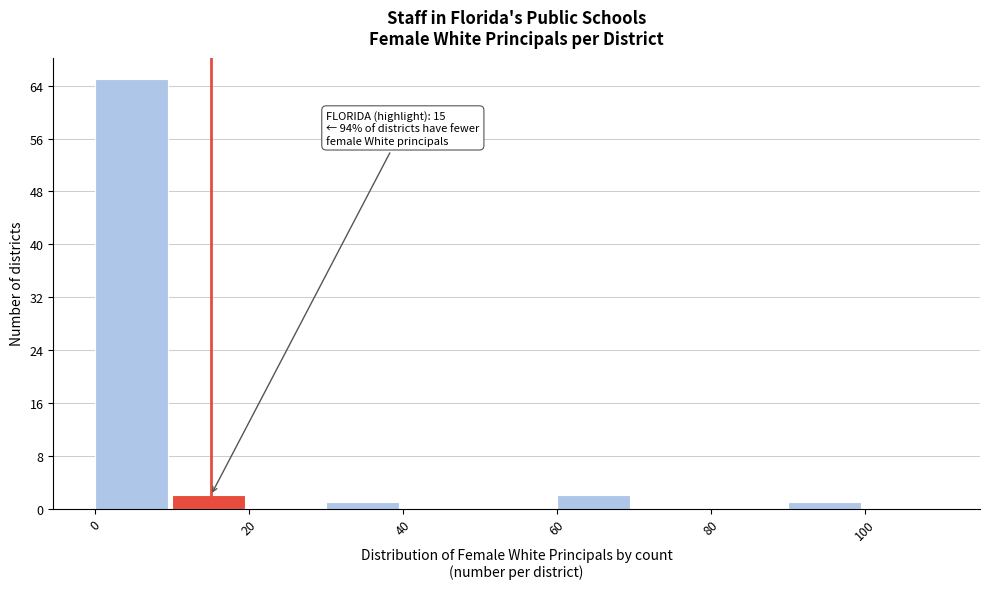

Over which range of the x-axis is the bar tallest?

0 to 10